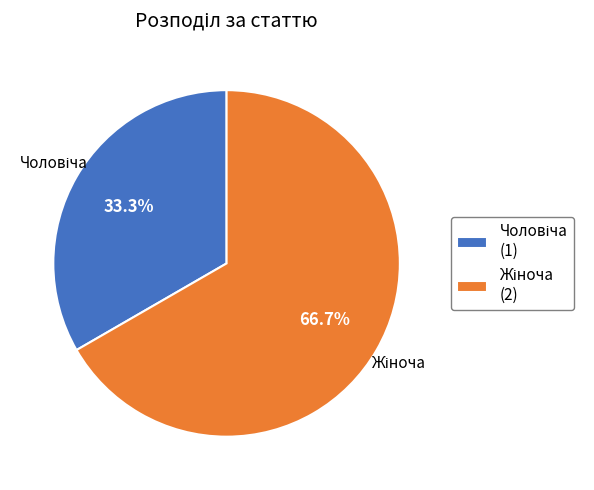

Is there any slice that represents more than half of the pie?

Yes